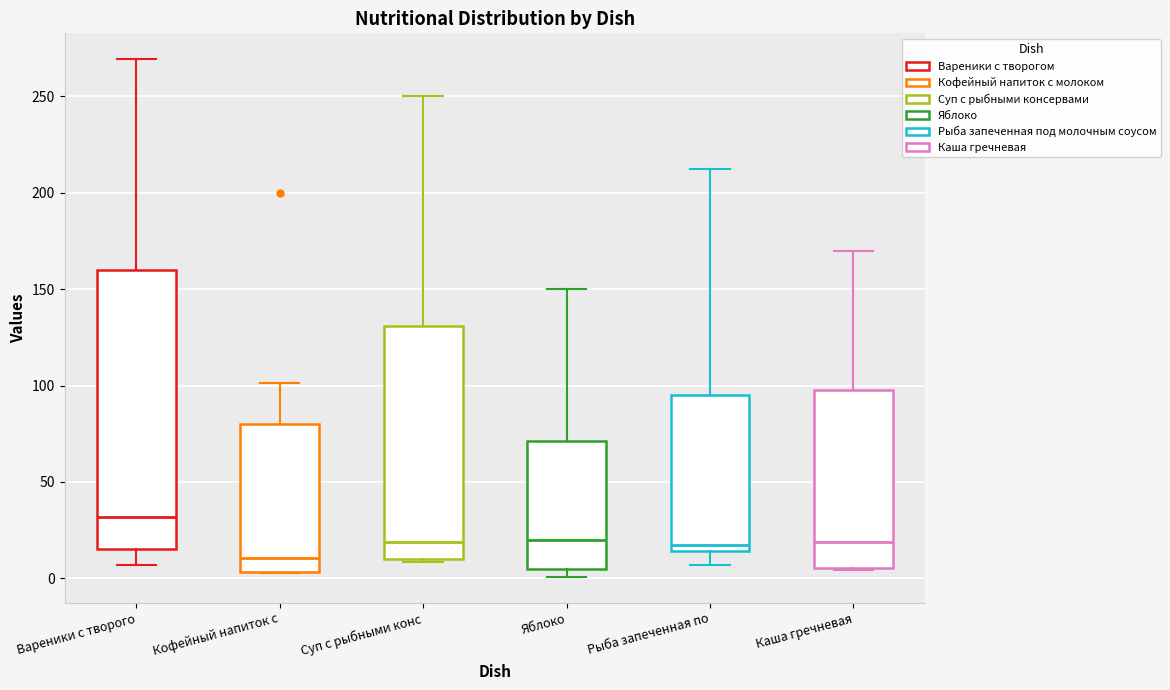

Which box has the lowest median line?

Кофейный напиток с